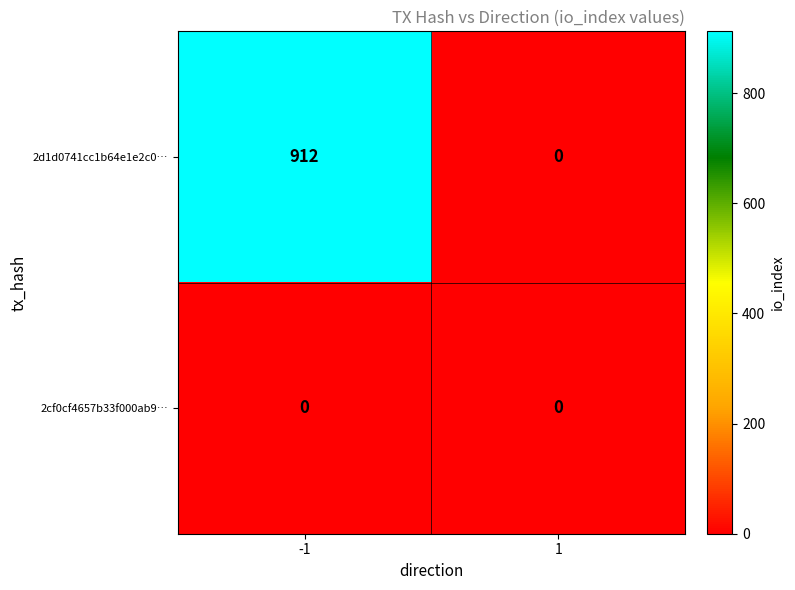

Between -1 and 1, which series saw the biggest shift?

2d1d0741cc1b64e1e2c0…